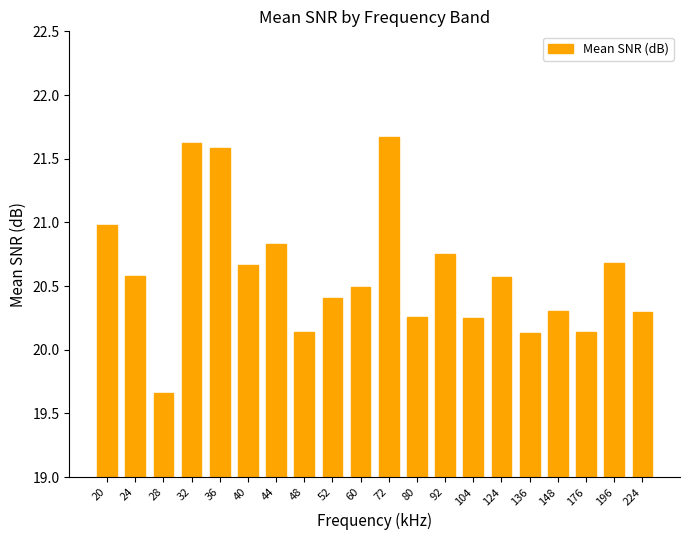

What is the difference between the maximum and minimum values?

2.0